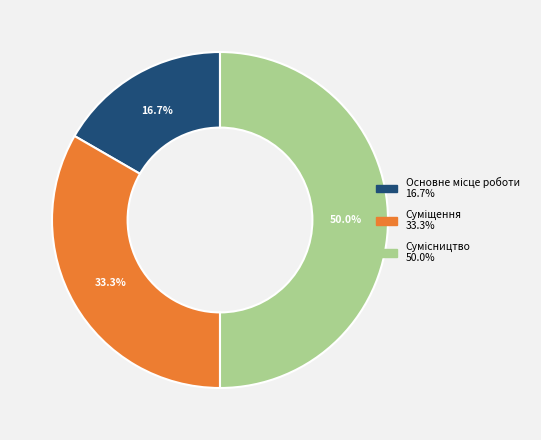

How many segments does this pie chart have?

3